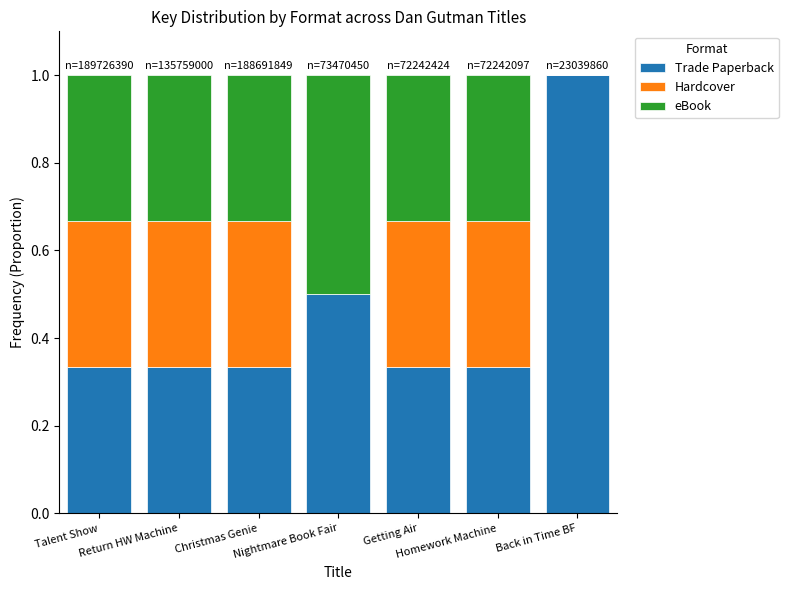

What is the sum of all Trade Paperback values?

3.2